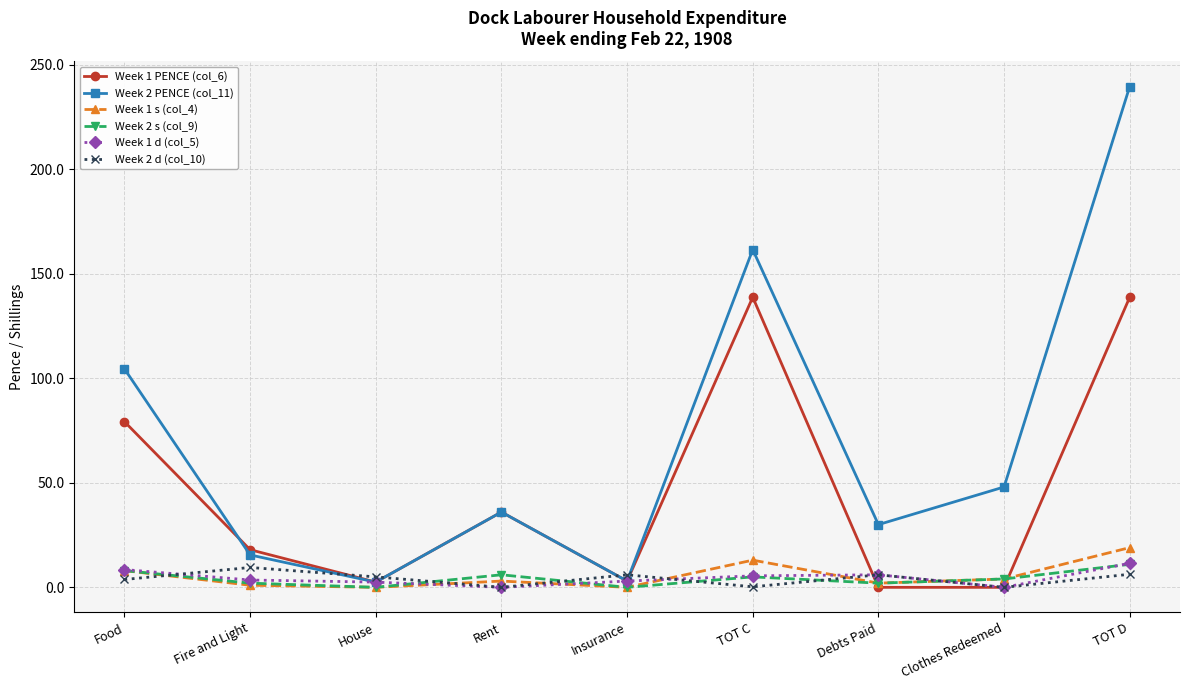

What is the total value across all series at Food?

212.0